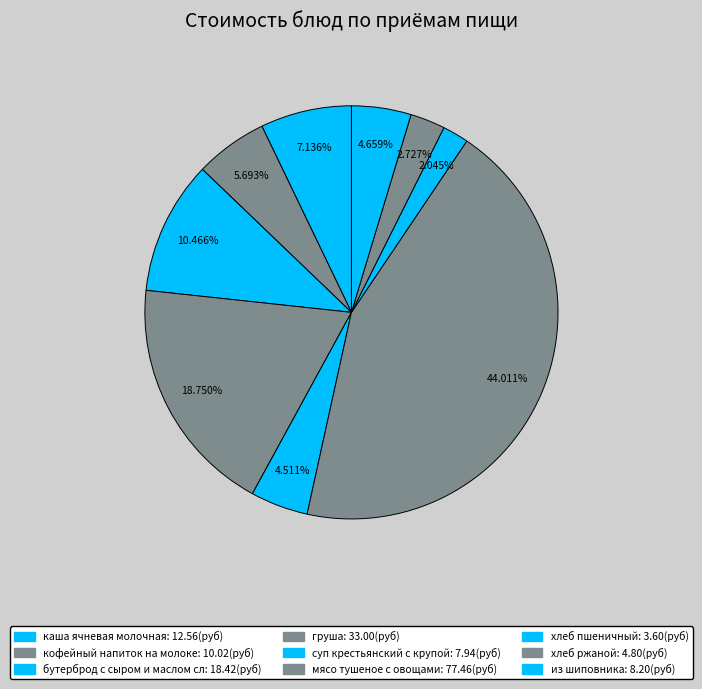

How many slices are in this pie chart?

9